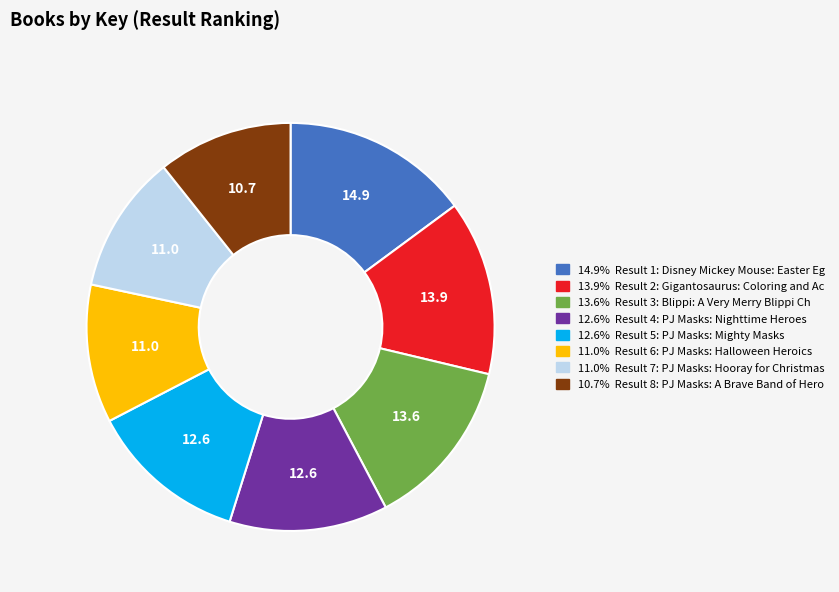

Does any single category account for the majority?

No